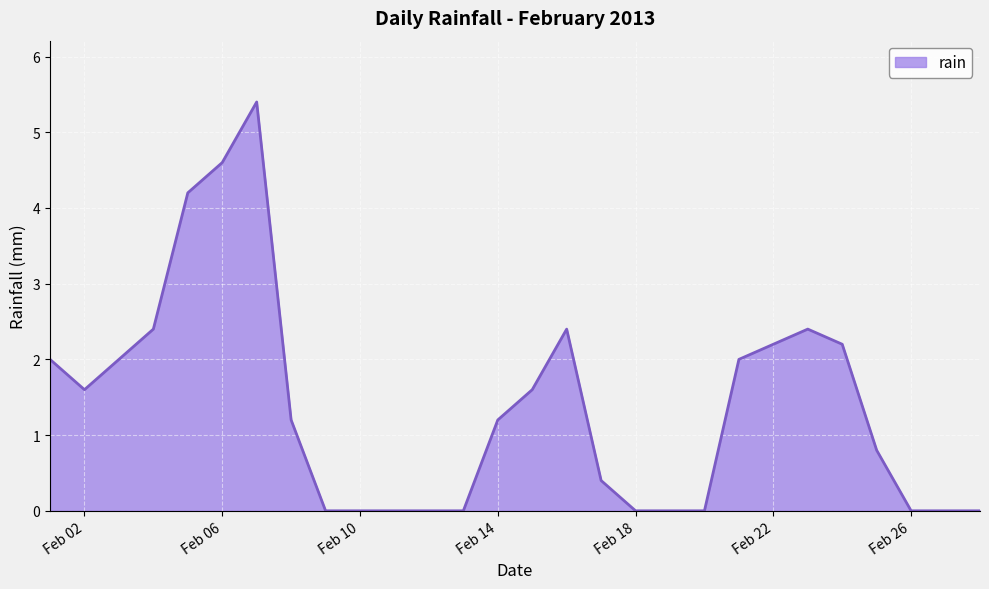

What is the maximum value shown in the chart?

5.4